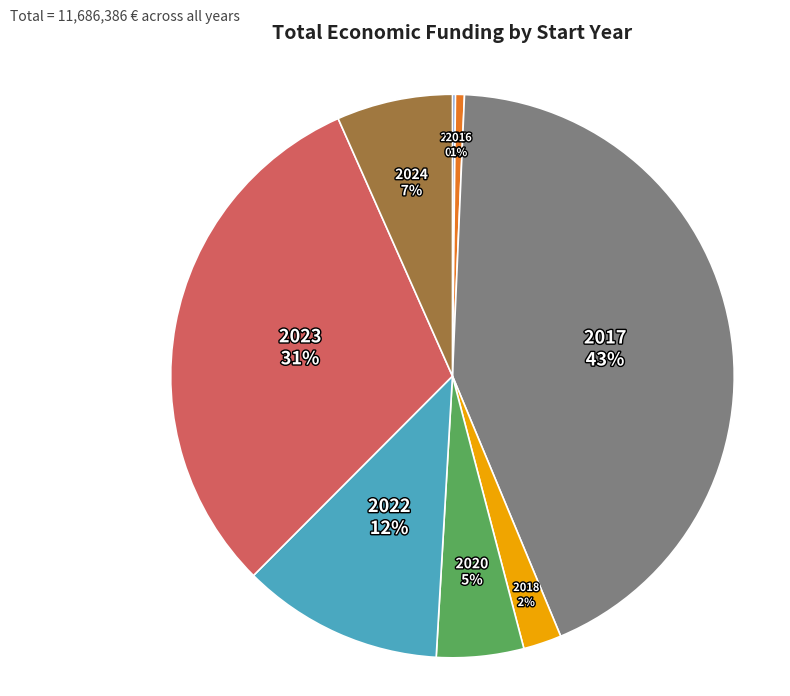

To the nearest percent, what is the combined percentage of 2024 and 2017?

50%